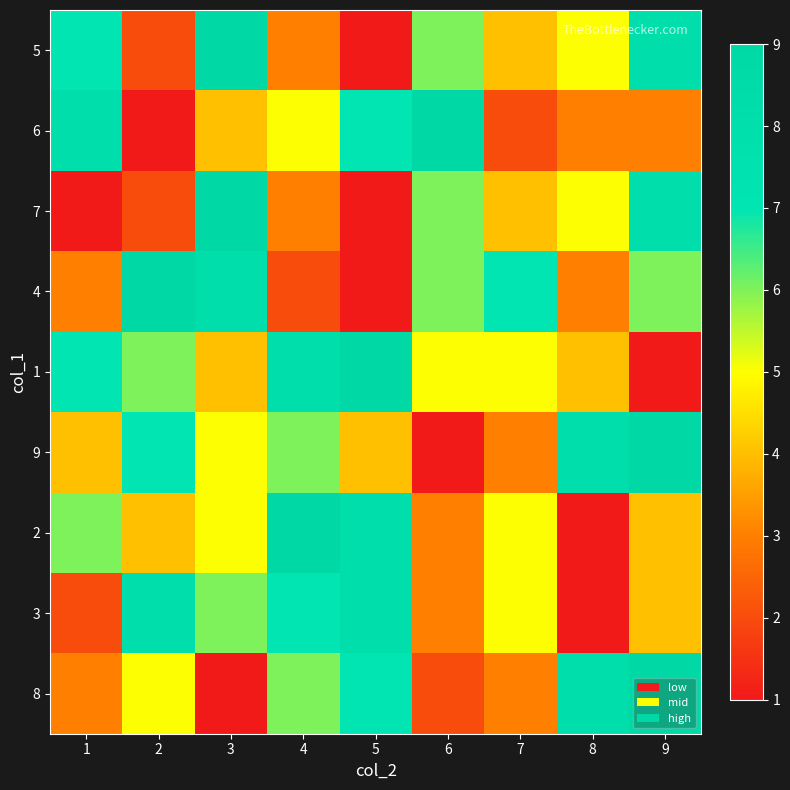

How many series are shown in this chart?

9